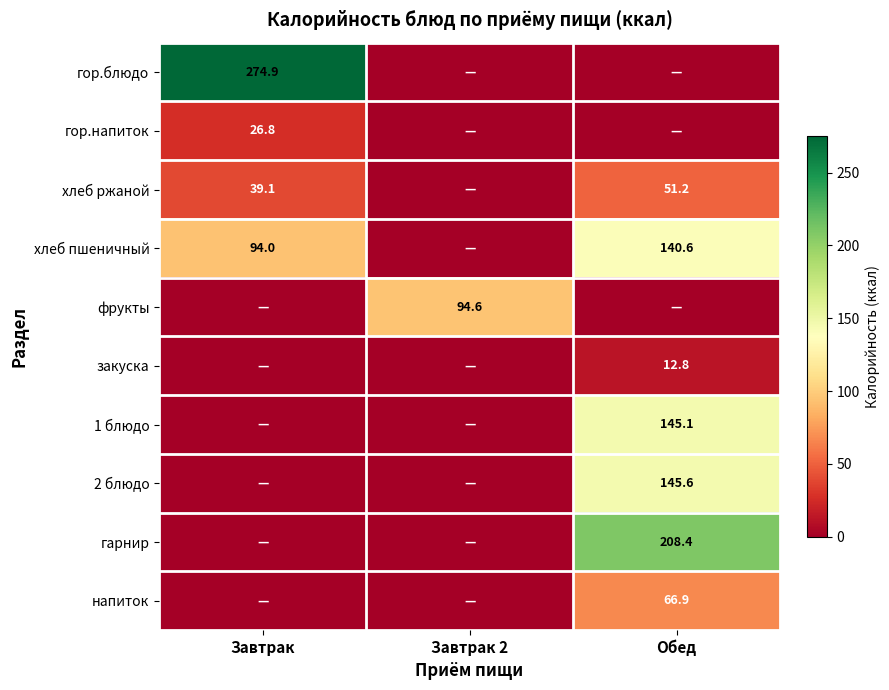

What is the sum of the хлеб ржаной values at Завтрак and Обед?

90.3